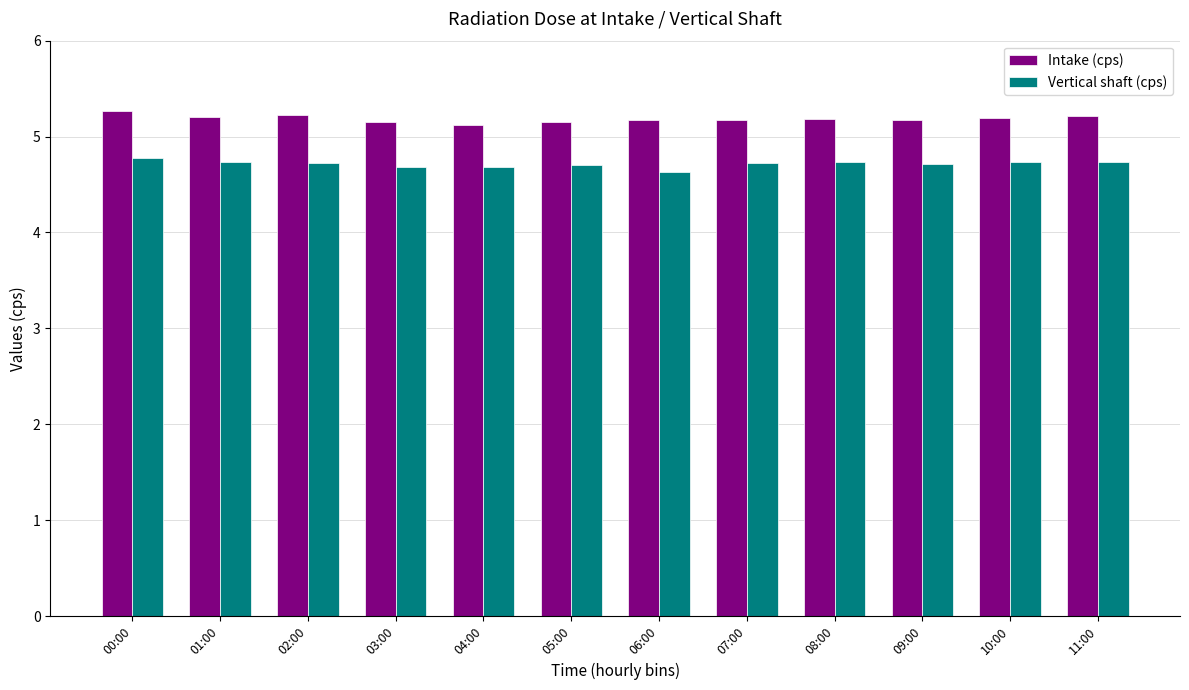

What is the spread (max minus min) of values at 09:00?

0.5